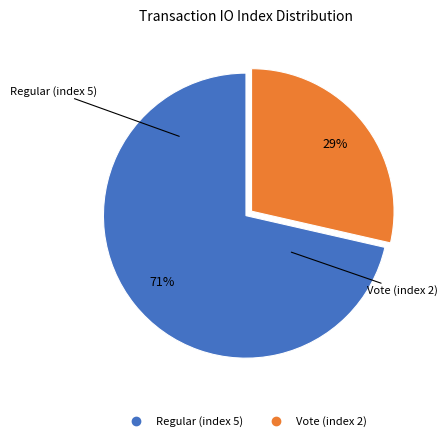

The Vote (index 2) slice represents 29% of the pie. True or false?

True